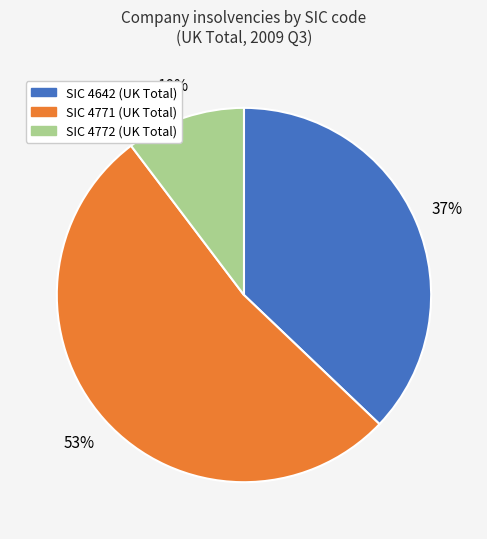

What is the smallest slice in the pie chart?

SIC 4772 (UK Total)